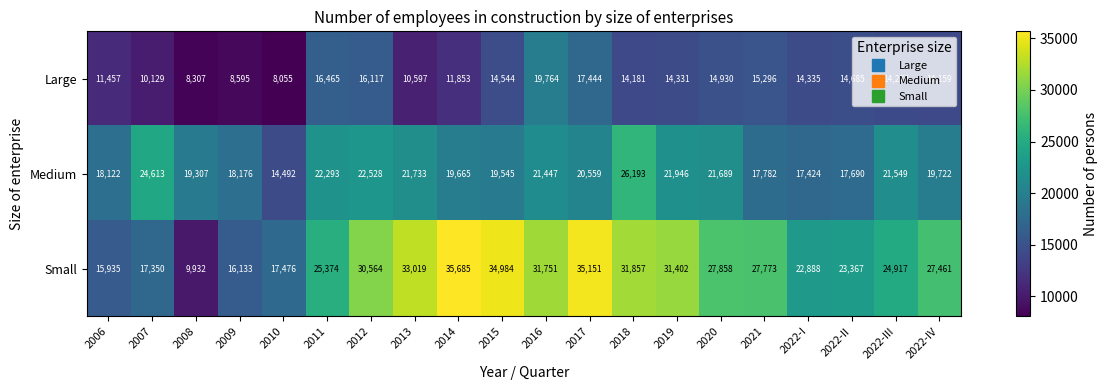

The value of Medium at 2022-II is 17690. True or false?

True